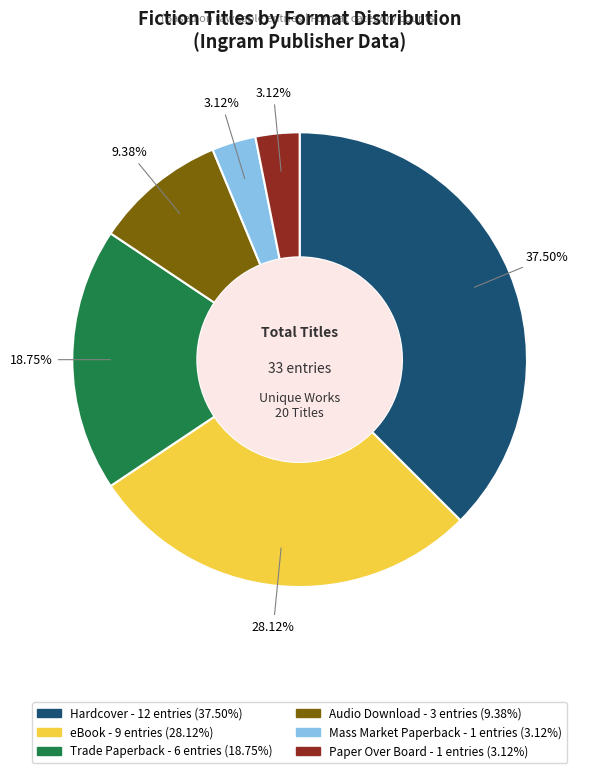

To the nearest percent, what is the average slice percentage?

17%